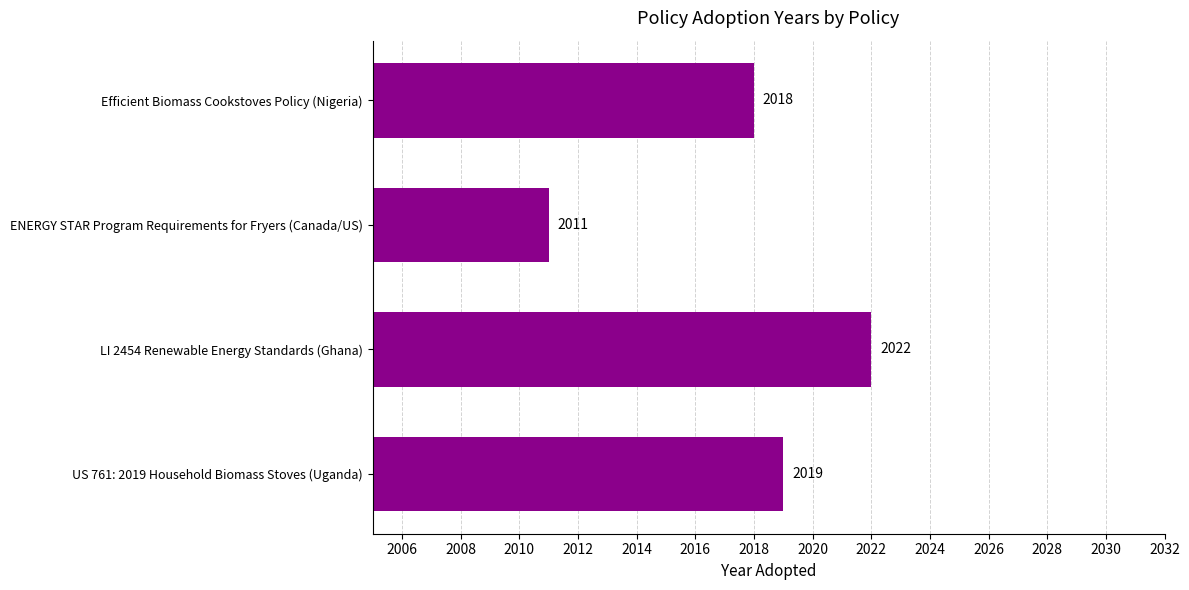

What is the label of the 3rd bar from the top?

LI 2454 Renewable Energy Standards (Ghana)